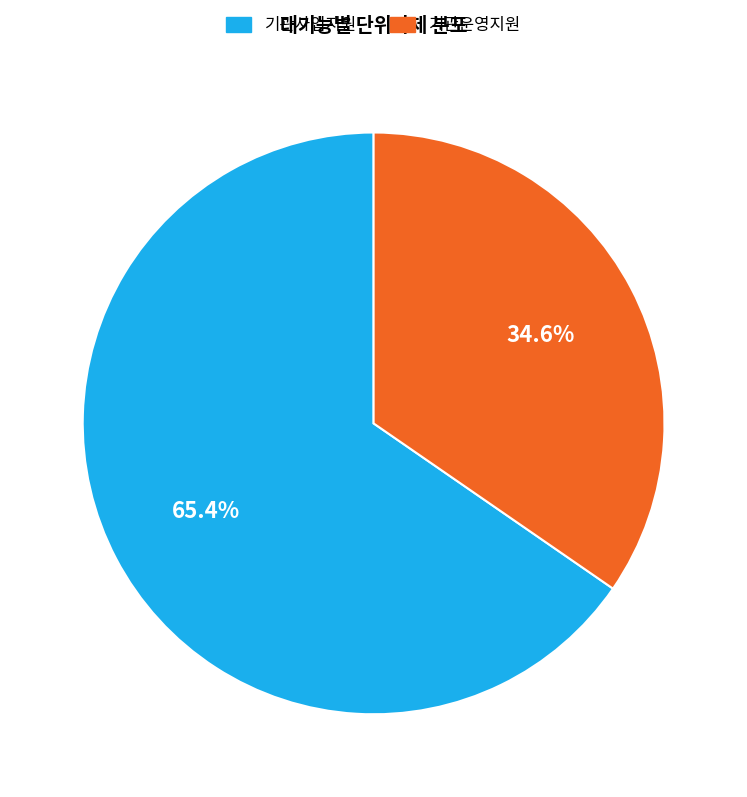

Rank the categories by value from highest to lowest.

기관사업지원, 기관운영지원